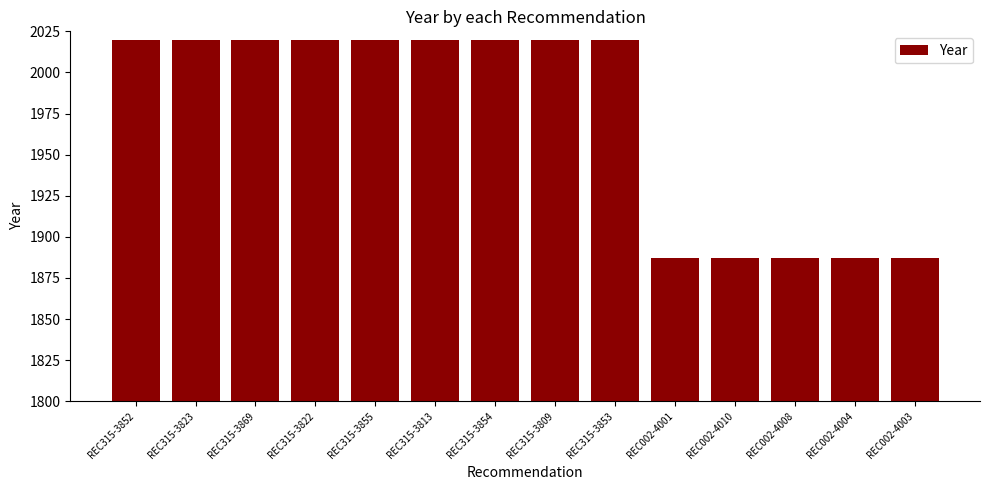

What is the smallest value displayed?

1887